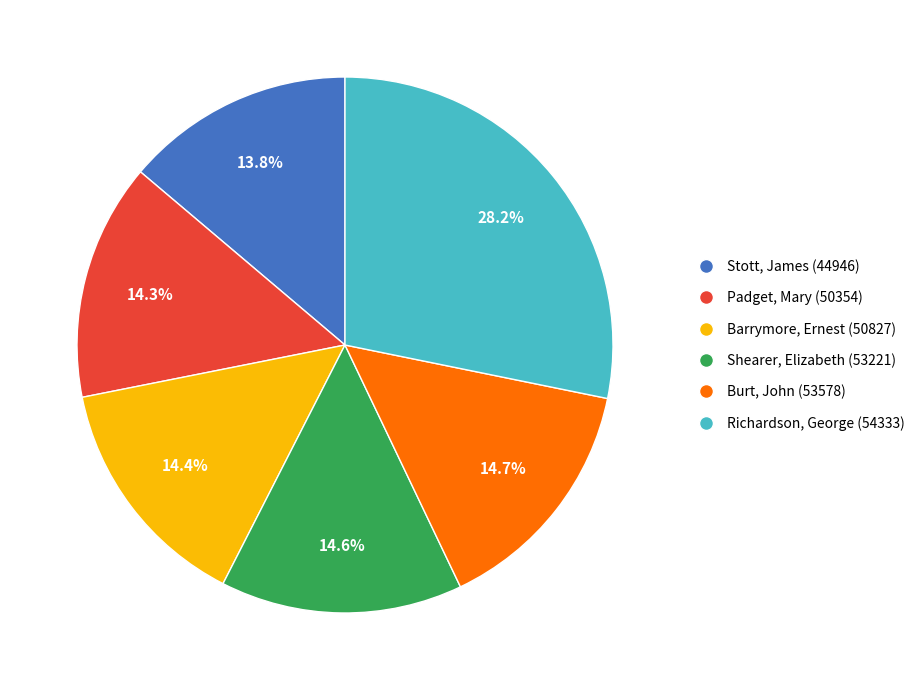

How much of the chart is everything except Padget, Mary (50354)?

85.7%